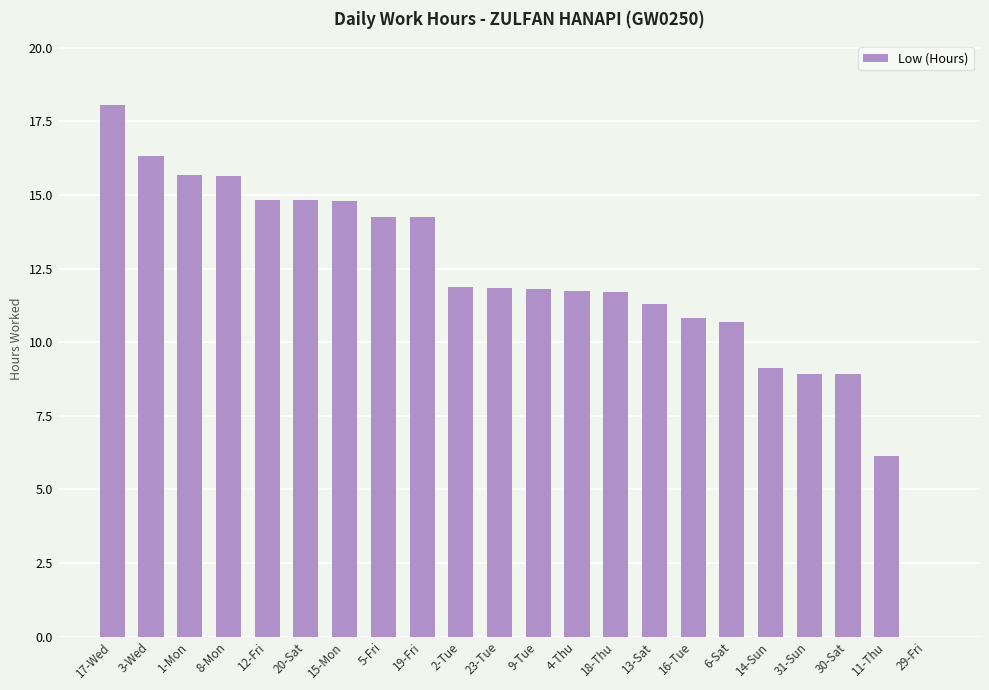

At which label does the data first exceed 11?

17-Wed